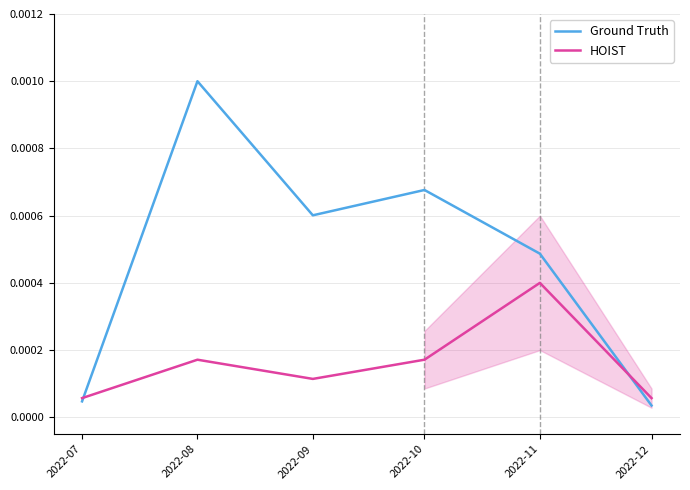

The value of Ground Truth at 2022-07 is 0.0. True or false?

True